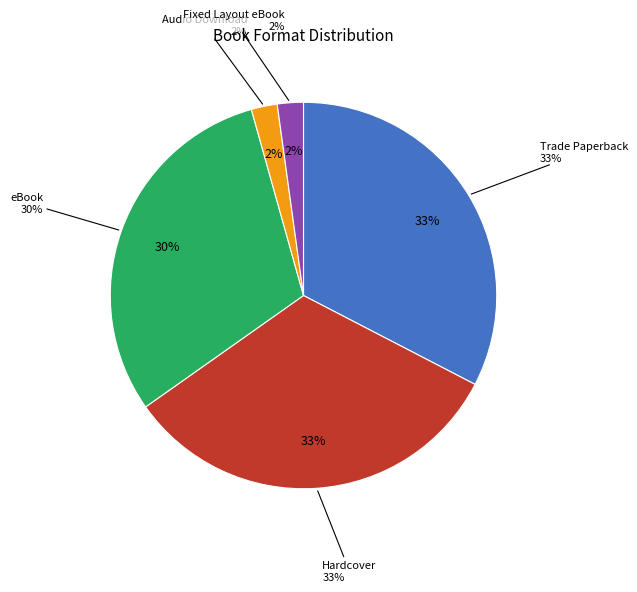

Which has a higher value, Hardcover or Fixed Layout eBook?

Hardcover